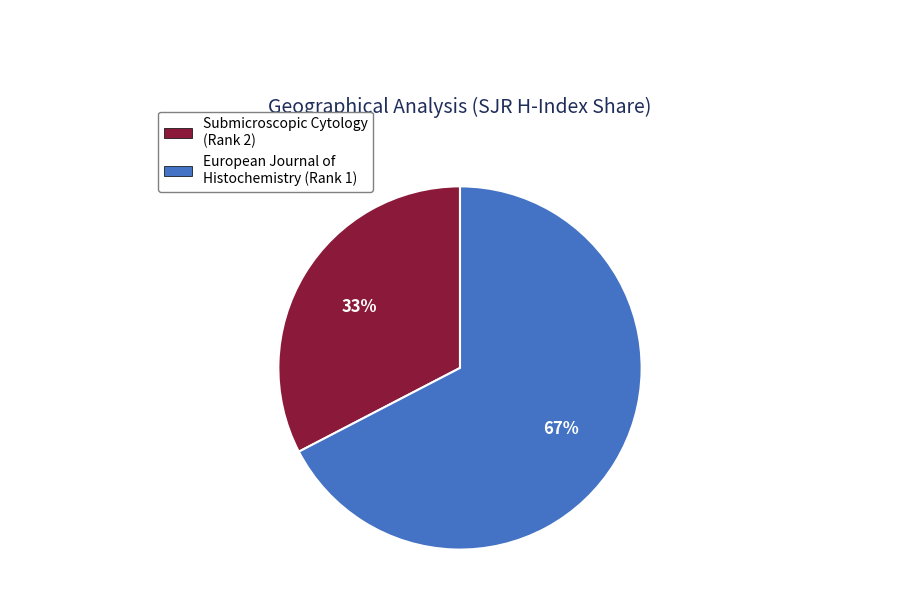

To the nearest percent, what portion does European Journal of Histochemistry (Rank 1) represent?

67%